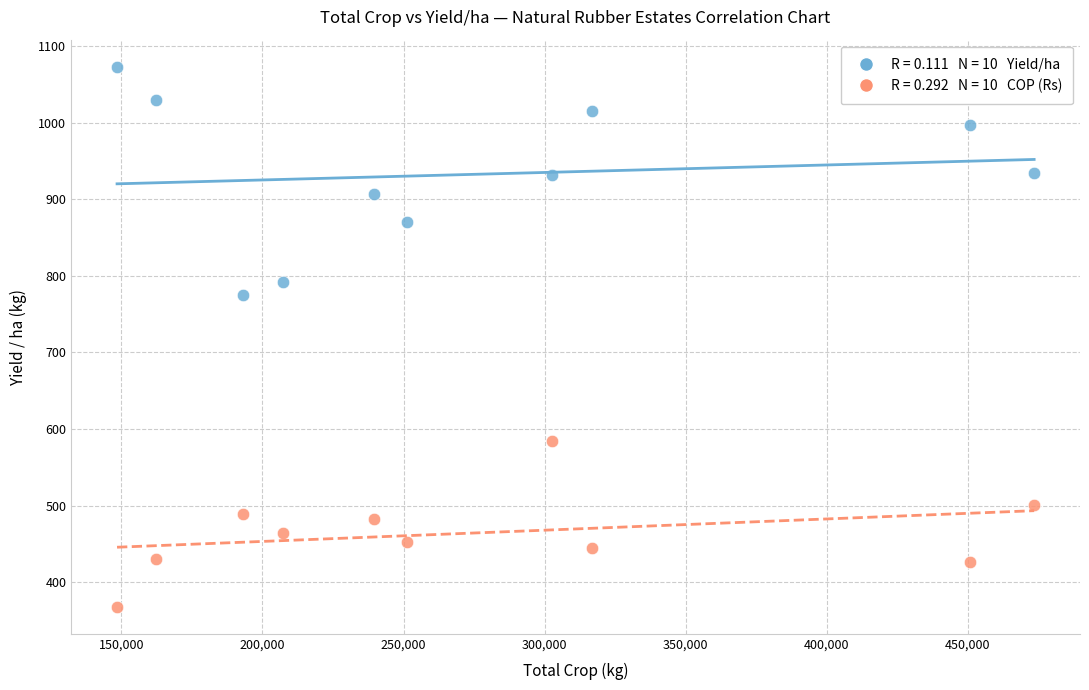

Across all data points, what is the range of X values (max minus min)?

325113.0